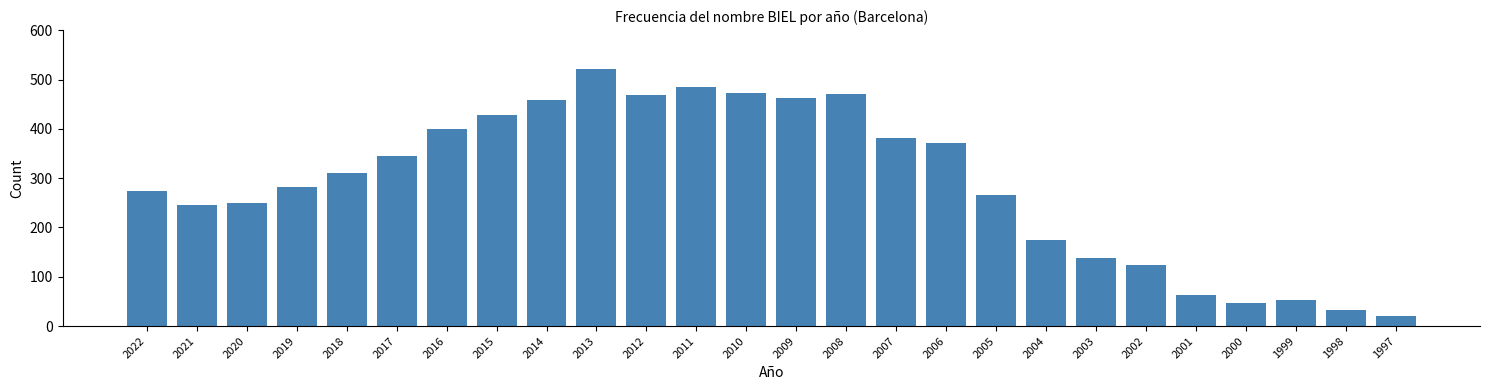

Read the value at 1999.

53